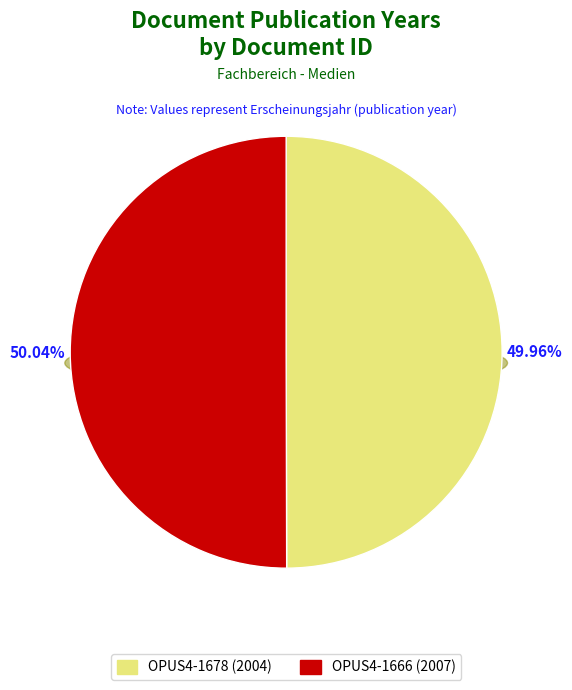

Which slice is the smallest?

OPUS4-1678 (2004)